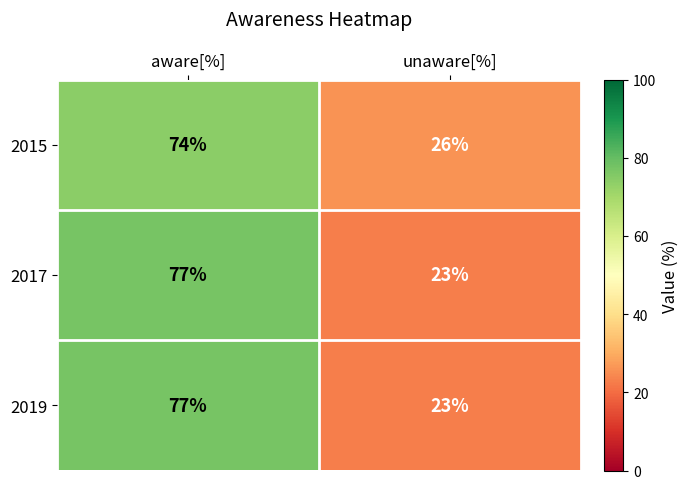

What is the highest value of the 2019 series?

77